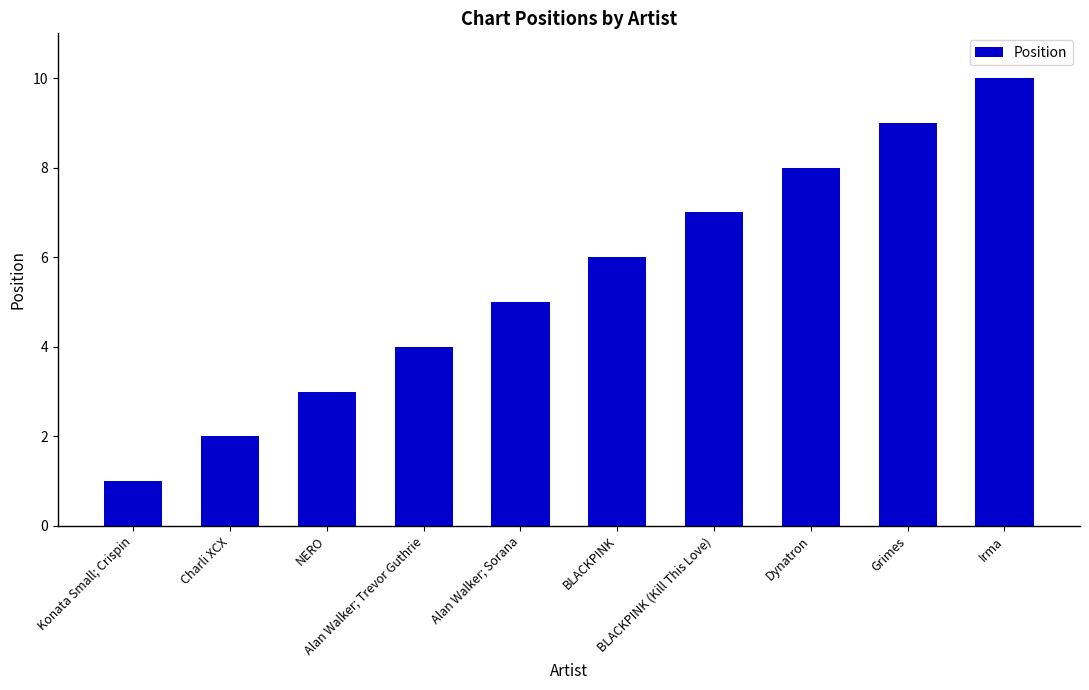

List the labels in order of value, smallest first.

Konata Small; Crispin, Charli XCX, NERO, Alan Walker; Trevor Guthrie, Alan Walker; Sorana, BLACKPINK, BLACKPINK (Kill This Love), Dynatron, Grimes, Irma